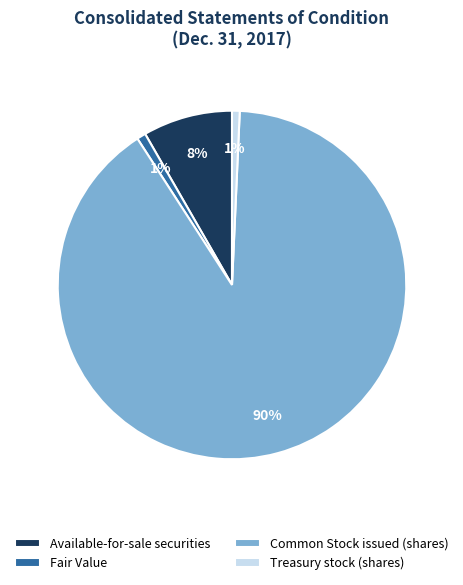

How many slices are in this pie chart?

4